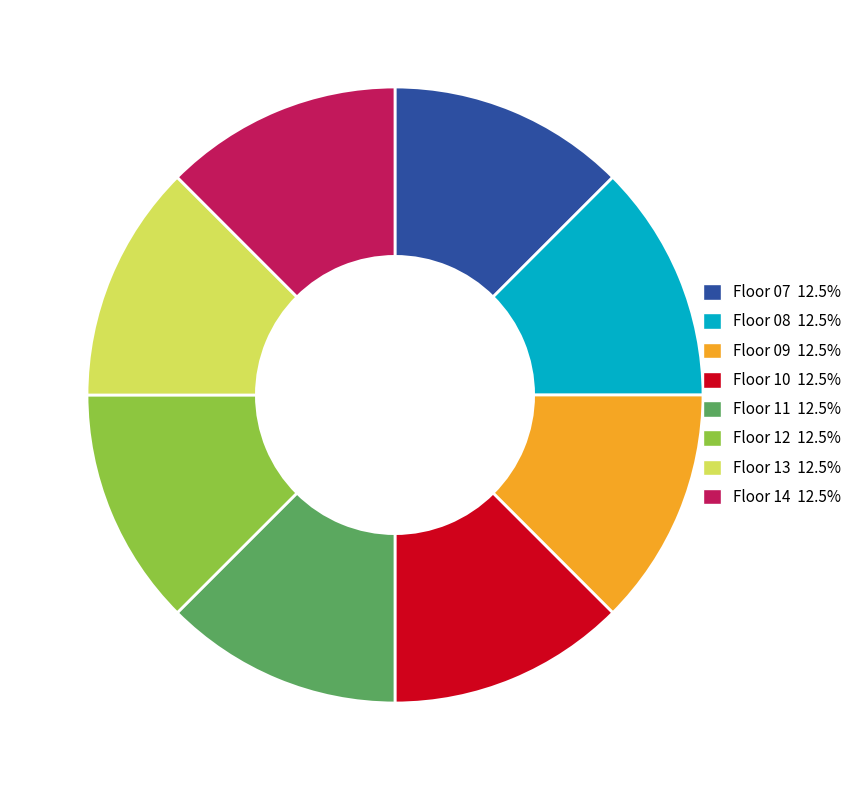

Is there a majority slice in this chart?

No